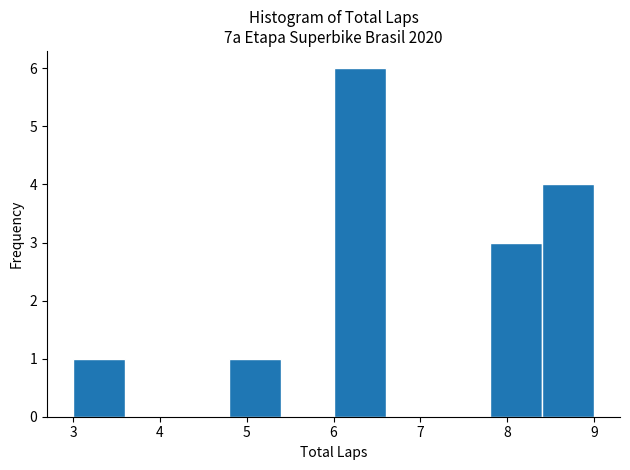

Reading left to right, transcribe this chart: for each bar, give the range it covers on the x-axis and its height. The values are not printed on the chart, so give them approximately, as read against the axis.

3.0 to 3.6: 1
3.6 to 4.2: 0
4.2 to 4.8: 0
4.8 to 5.4: 1
5.4 to 6.0: 0
6.0 to 6.6: 6
6.6 to 7.2: 0
7.2 to 7.8: 0
7.8 to 8.4: 3
8.4 to 9.0: 4